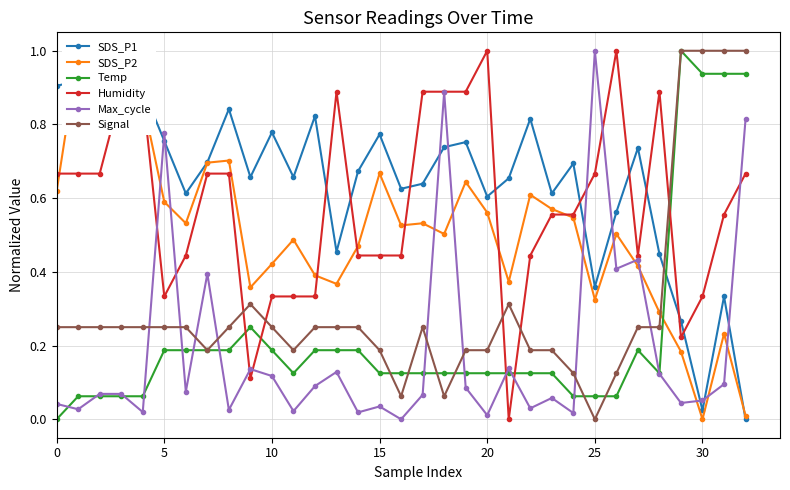

Is it true that Signal equals -0.4 at 25?

False